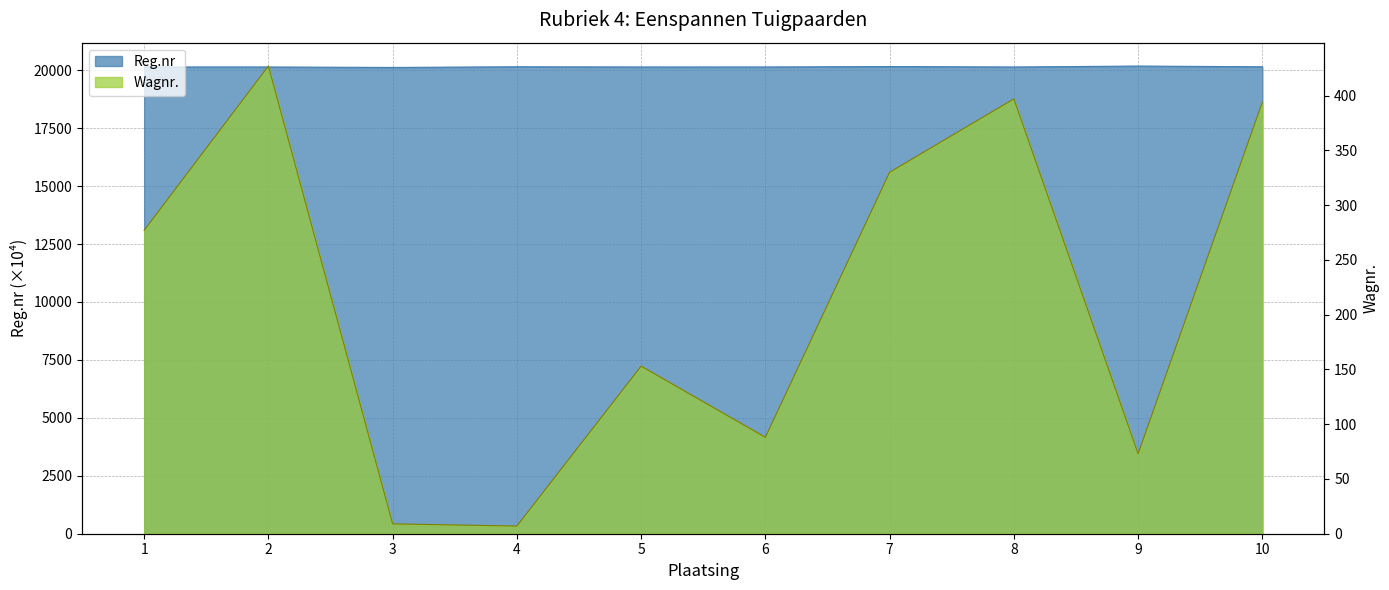

Which series has the largest total across all categories?

Reg.nr